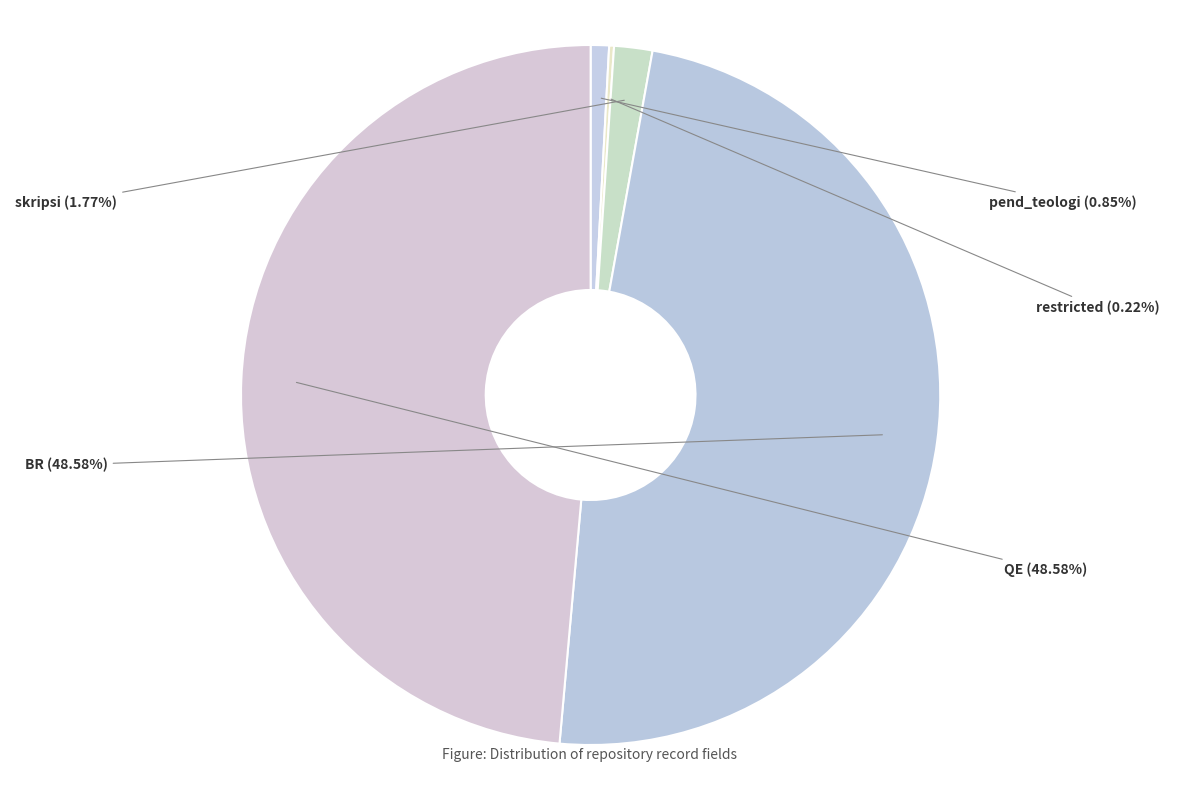

Does any single category account for the majority?

No